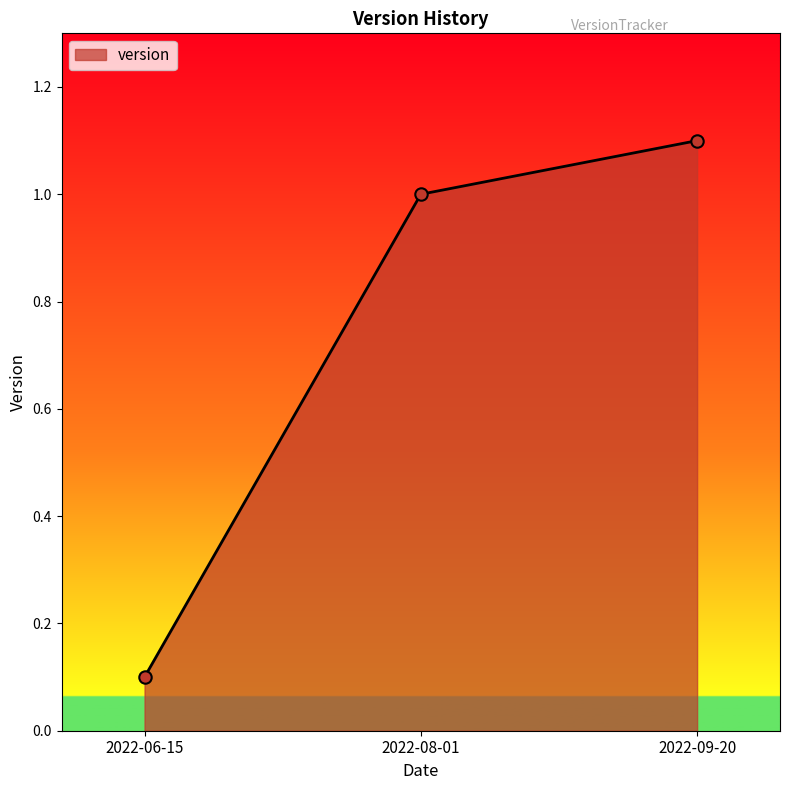

Approximately how many times larger is the value at 2022-08-01 compared to 2022-09-20?

0.9